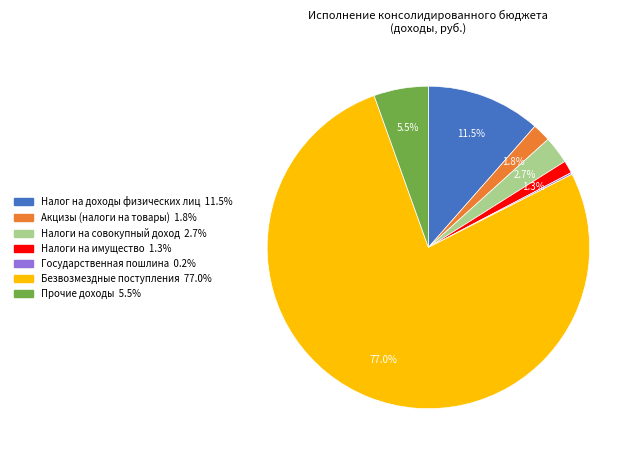

Which slice is the largest?

Безвозмездные поступления